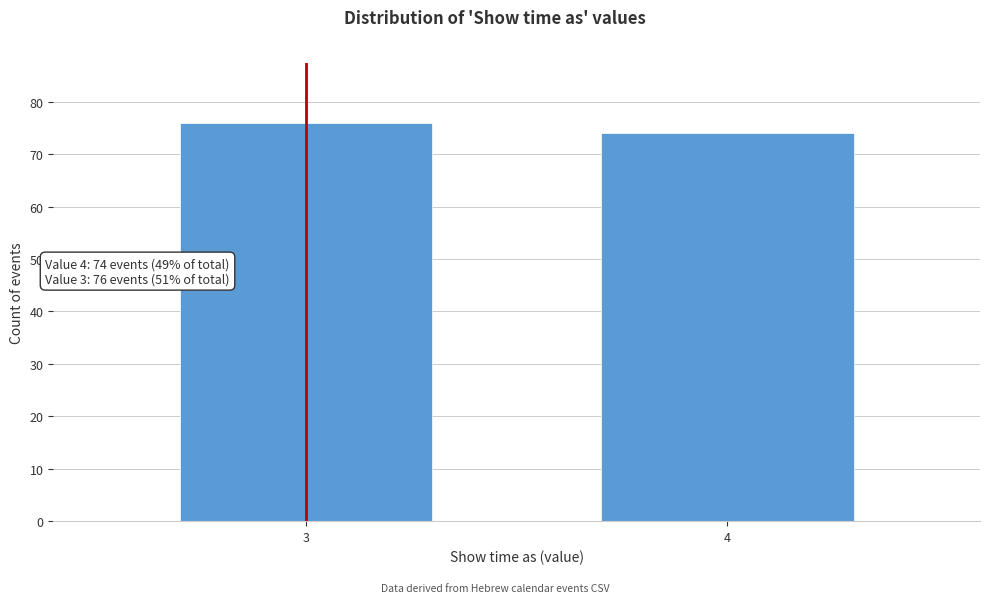

Reading left to right, extract all data points from this chart.

76	74